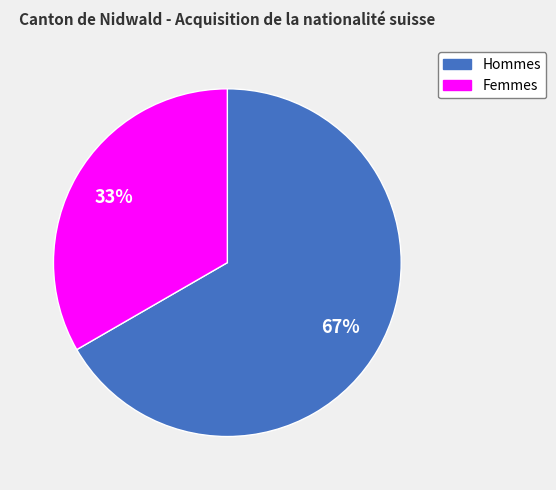

To the nearest percent, what is the average slice percentage?

50%